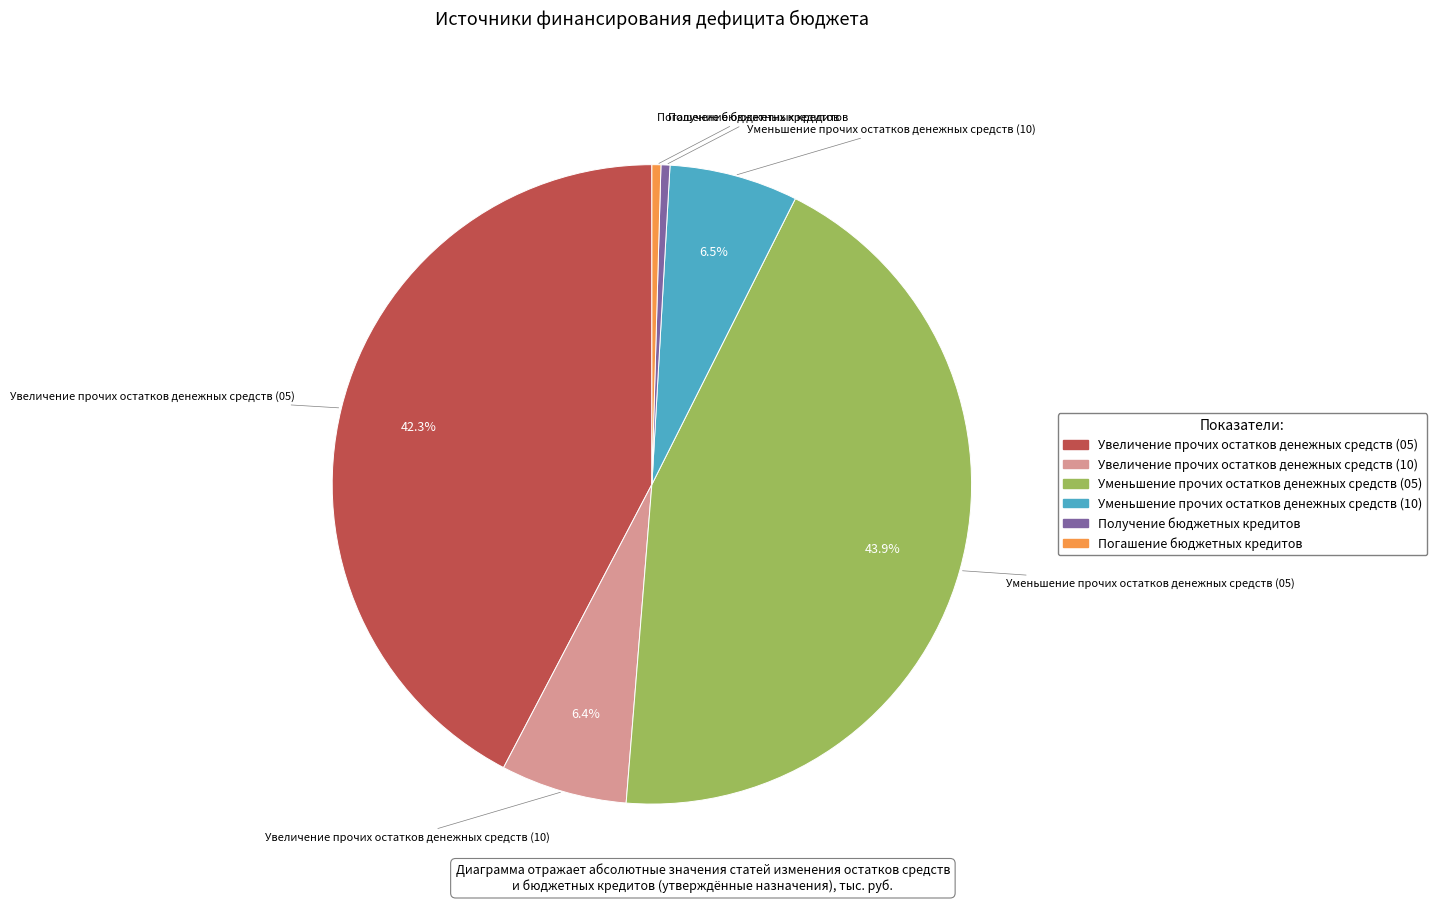

Count the number of slices in the pie.

6